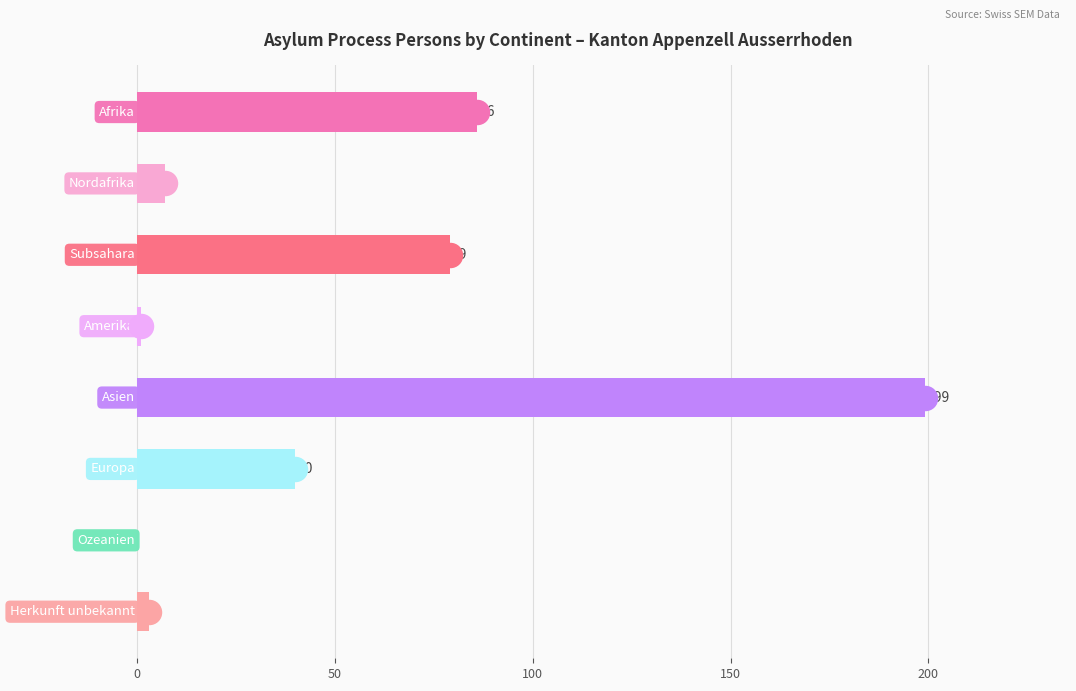

What is the change in value from 50 to 250?

-79